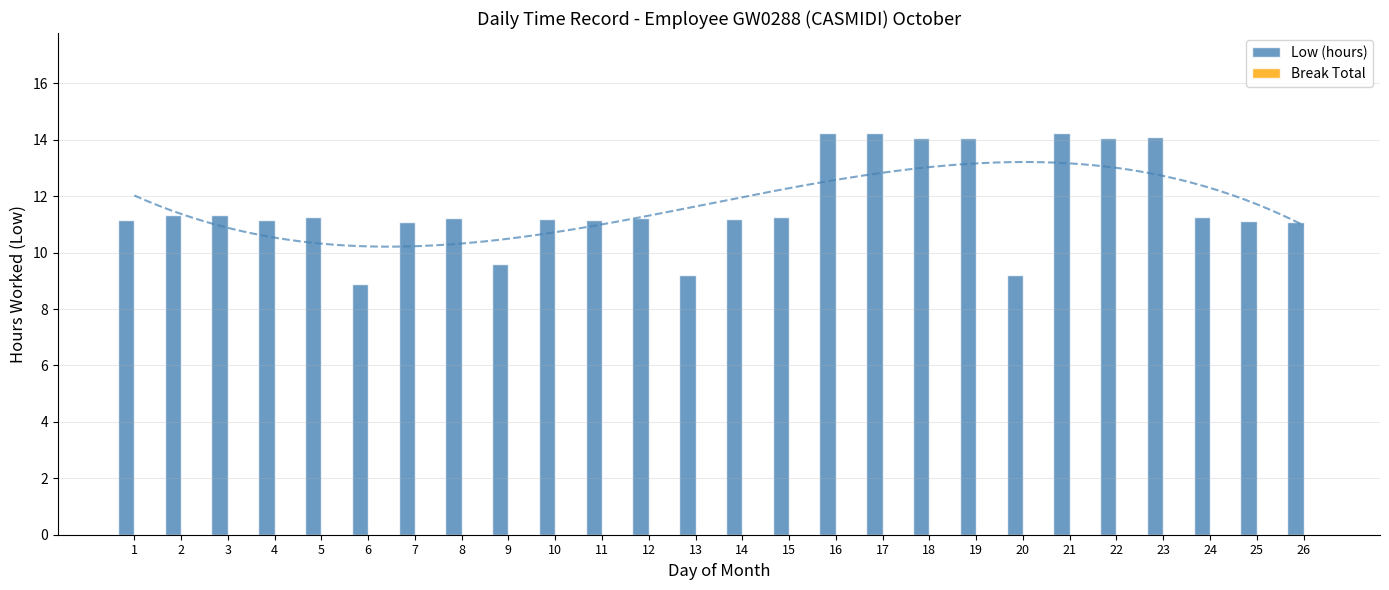

What is the total value across all series at 25?

11.1